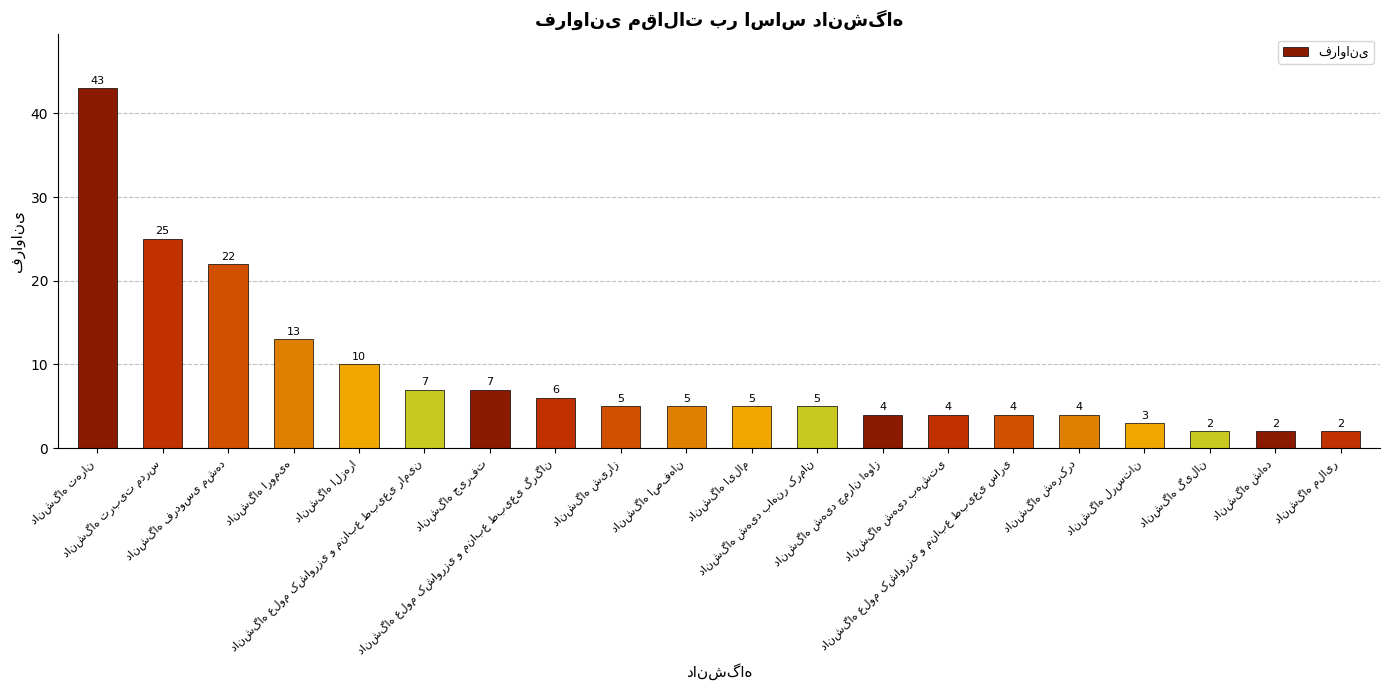

What is the value of the 2nd bar from the left?

25